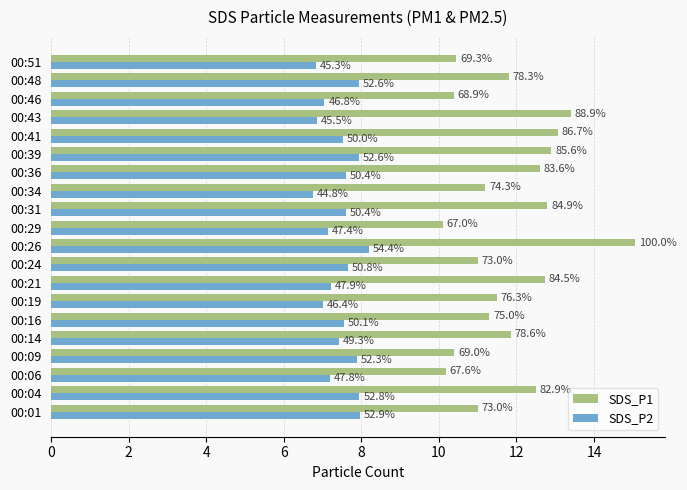

What are all the series names shown in the legend?

SDS_P1, SDS_P2